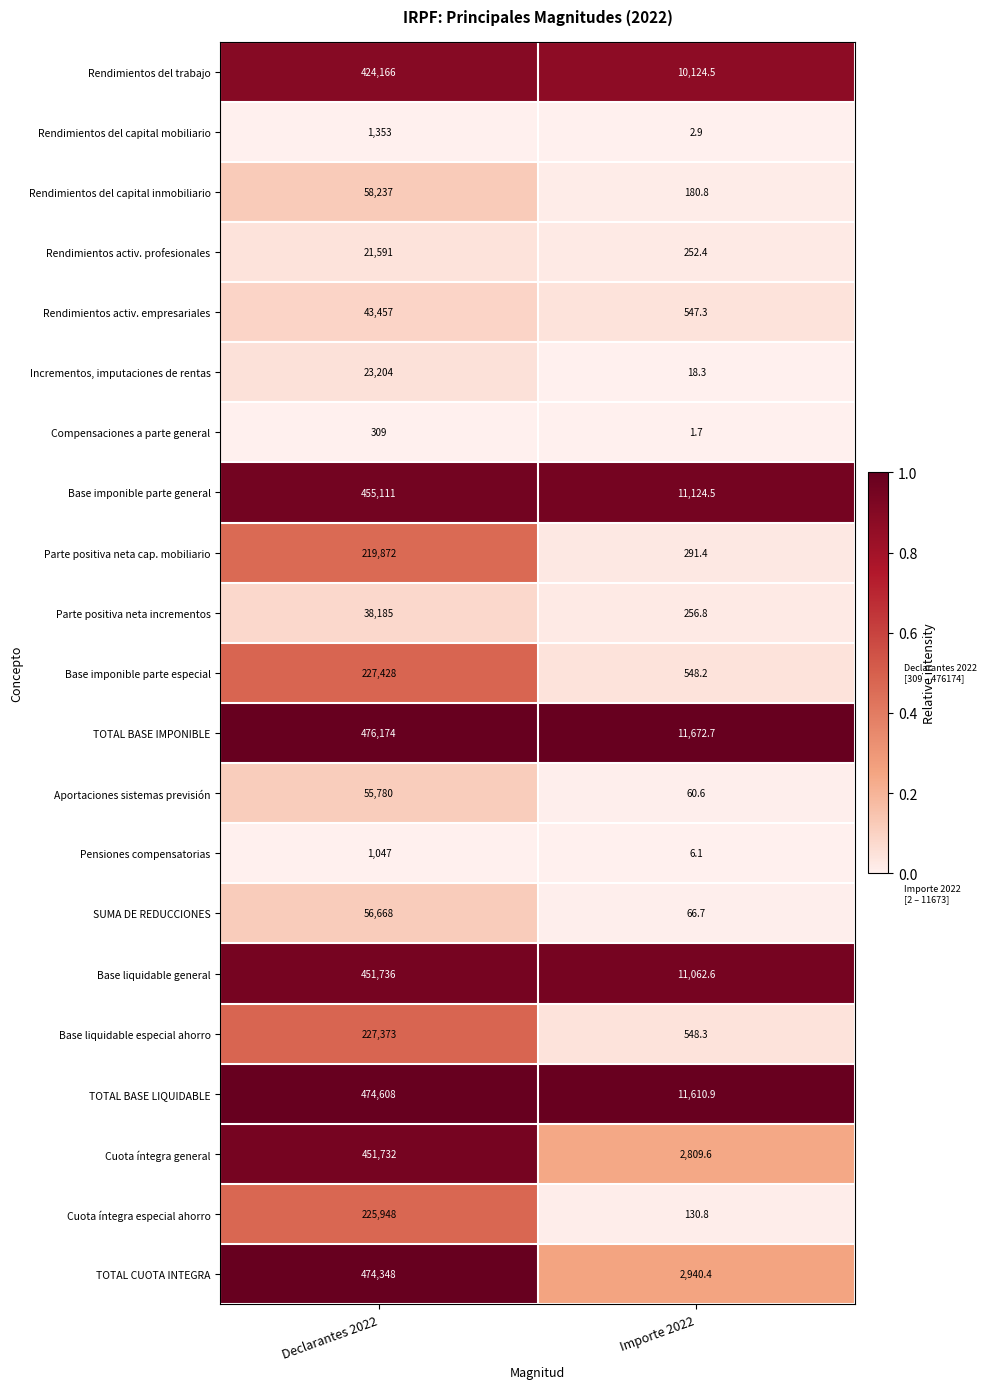

Where is Rendimientos del capital mobiliario nearest to the value 677?

Importe 2022